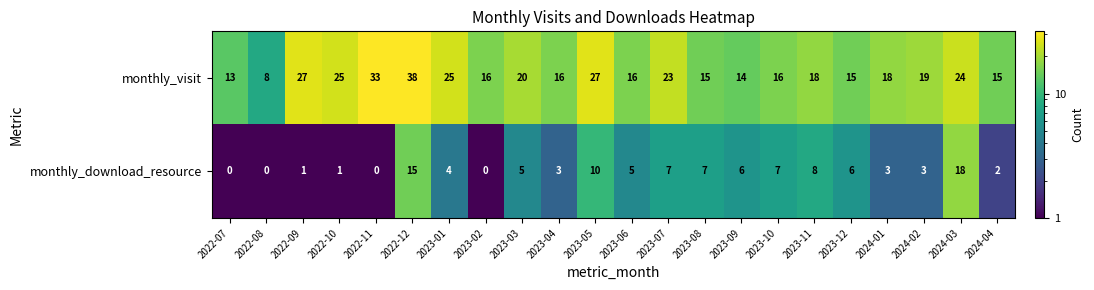

Where is monthly_visit nearest to the value 23?

2023-07